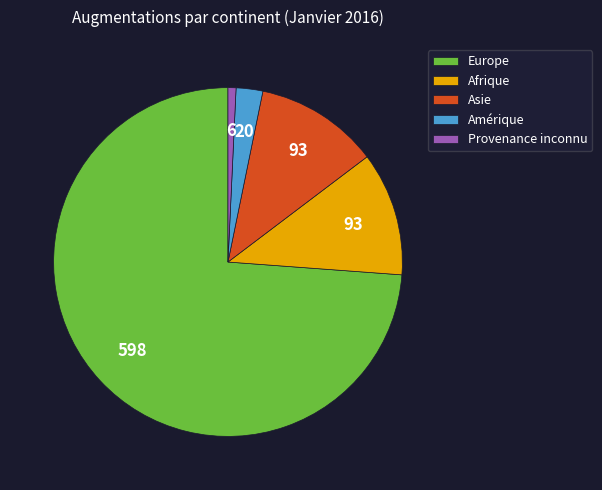

The Europe slice represents 74% of the pie. True or false?

True